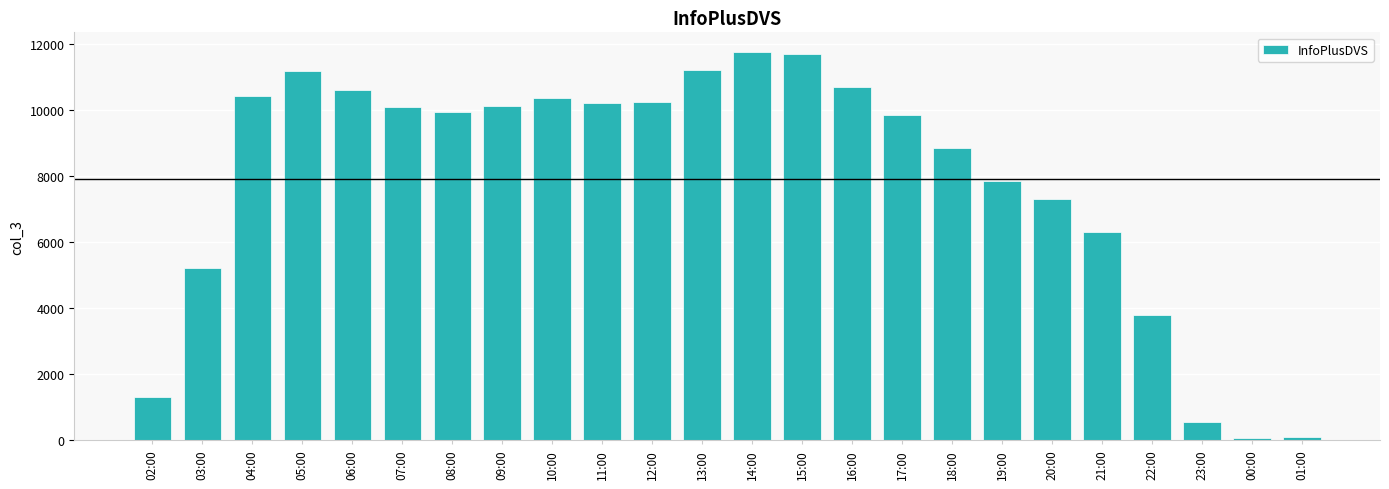

Does the chart contain any negative values?

No